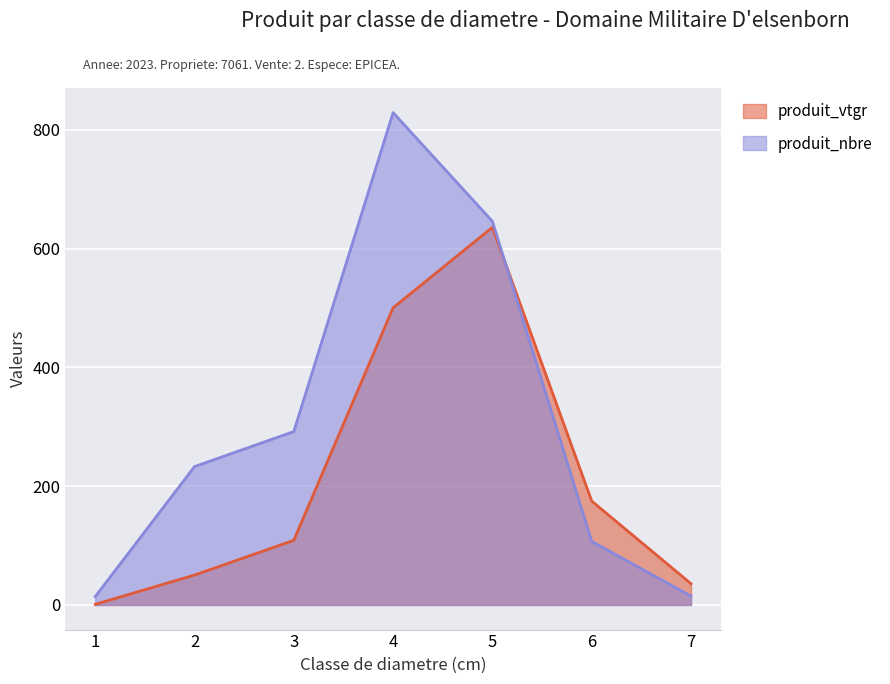

At how many categories does at least one series exceed 134?

5